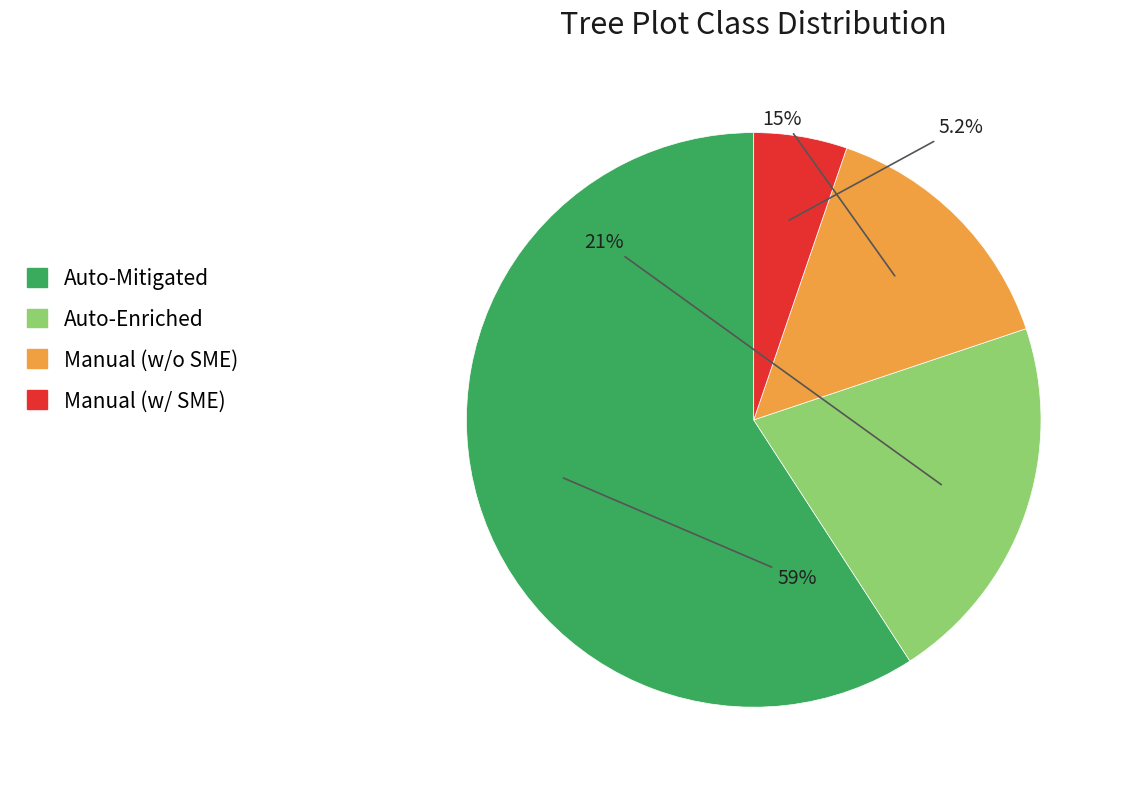

Which category has the biggest portion of the pie?

Auto-Mitigated